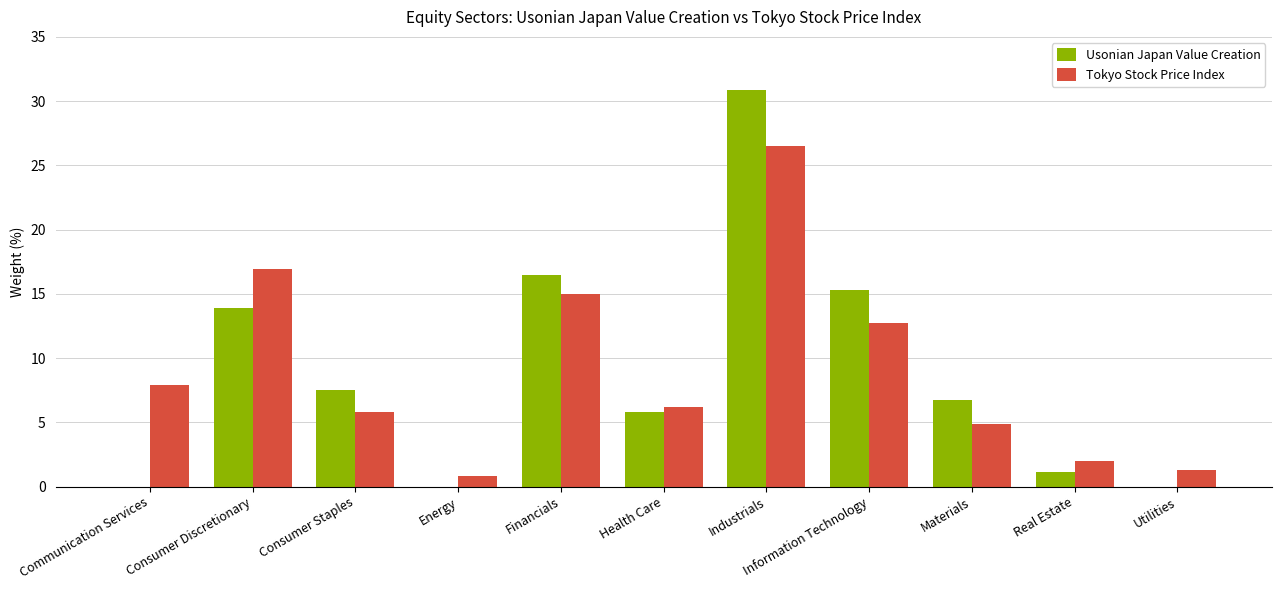

True or false: Usonian Japan Value Creation has a value of 23.5 at Financials.

False